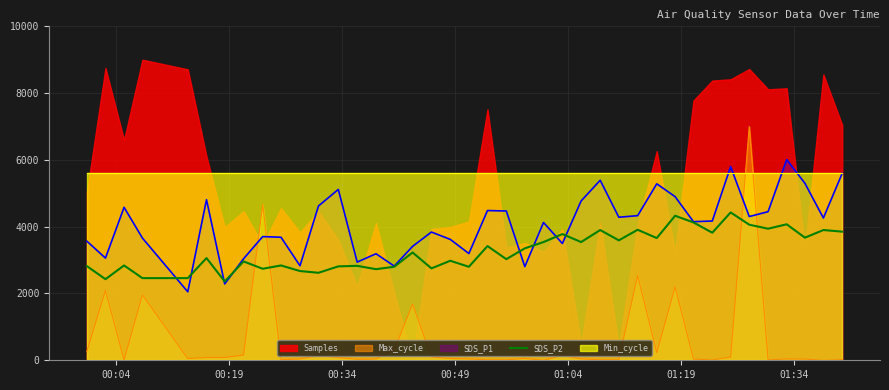

True or false: Max_cycle and SDS_P1 cross at least once.

True